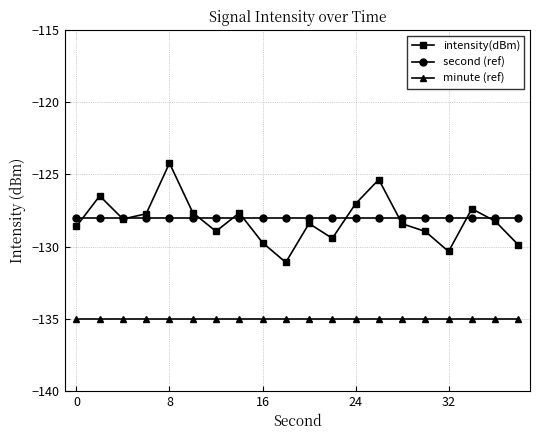

True or false: intensity(dBm) and minute (ref) intersect in this chart.

False